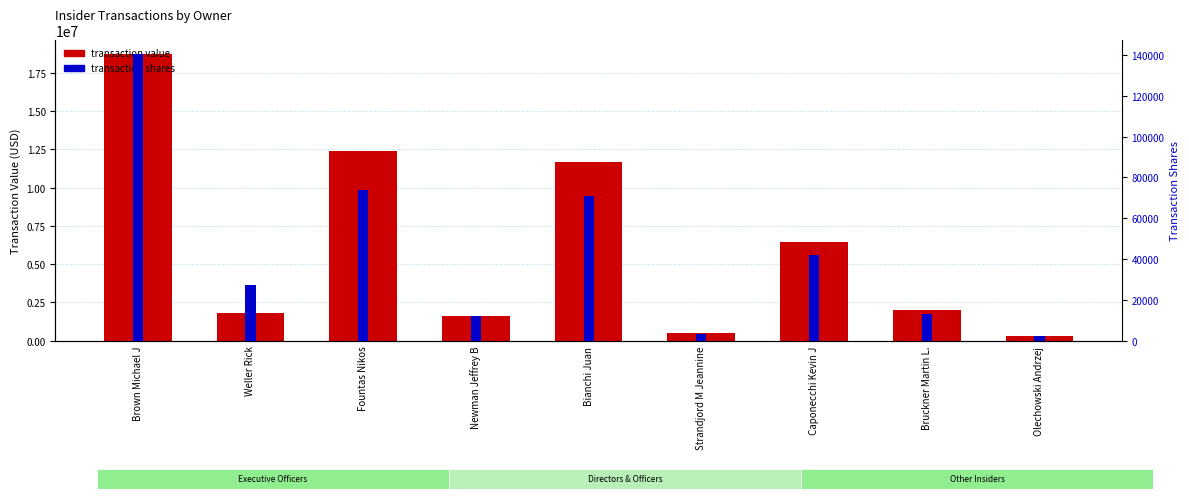

What is the total value across all series at Brown Michael J?

18863175